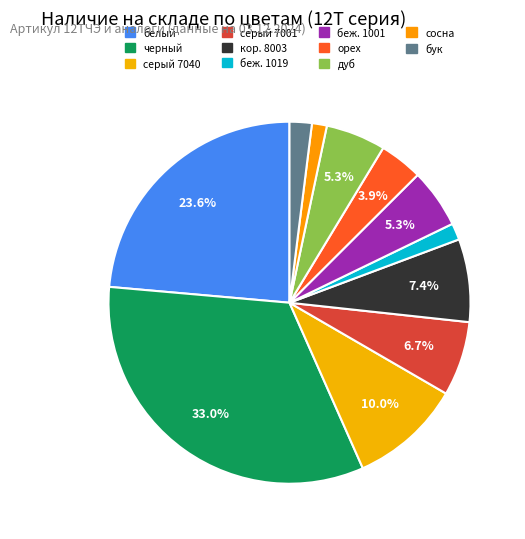

How many slices are in this pie chart?

11